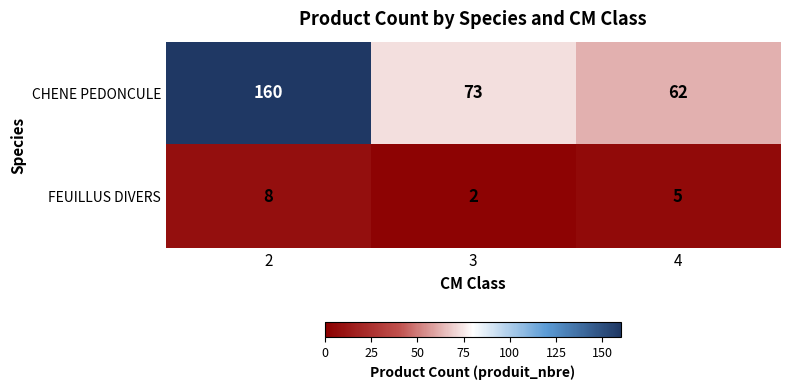

What is the maximum value shown in the chart?

160